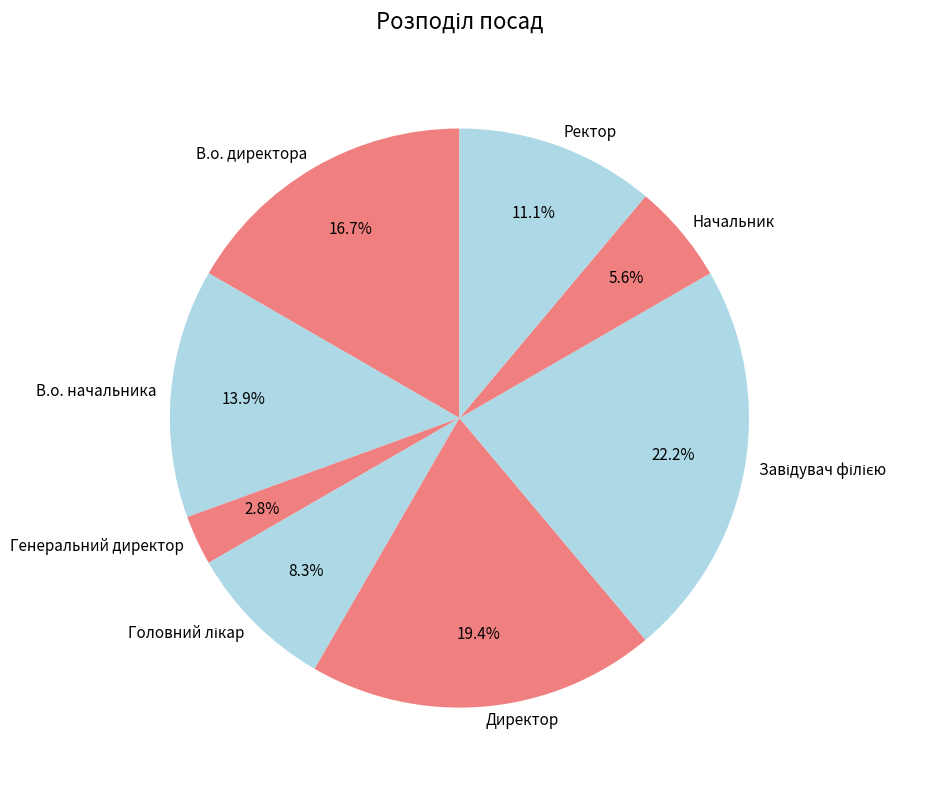

To the nearest percent, what percentage of the pie is Генеральний директор?

3%